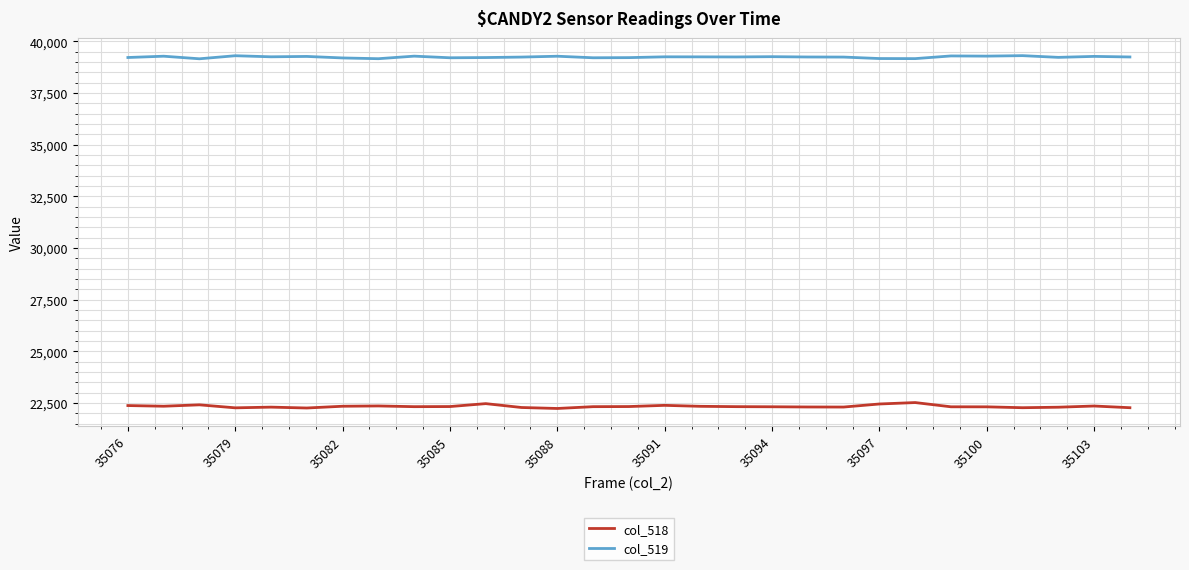

True or false: col_519 and col_518 intersect in this chart.

False